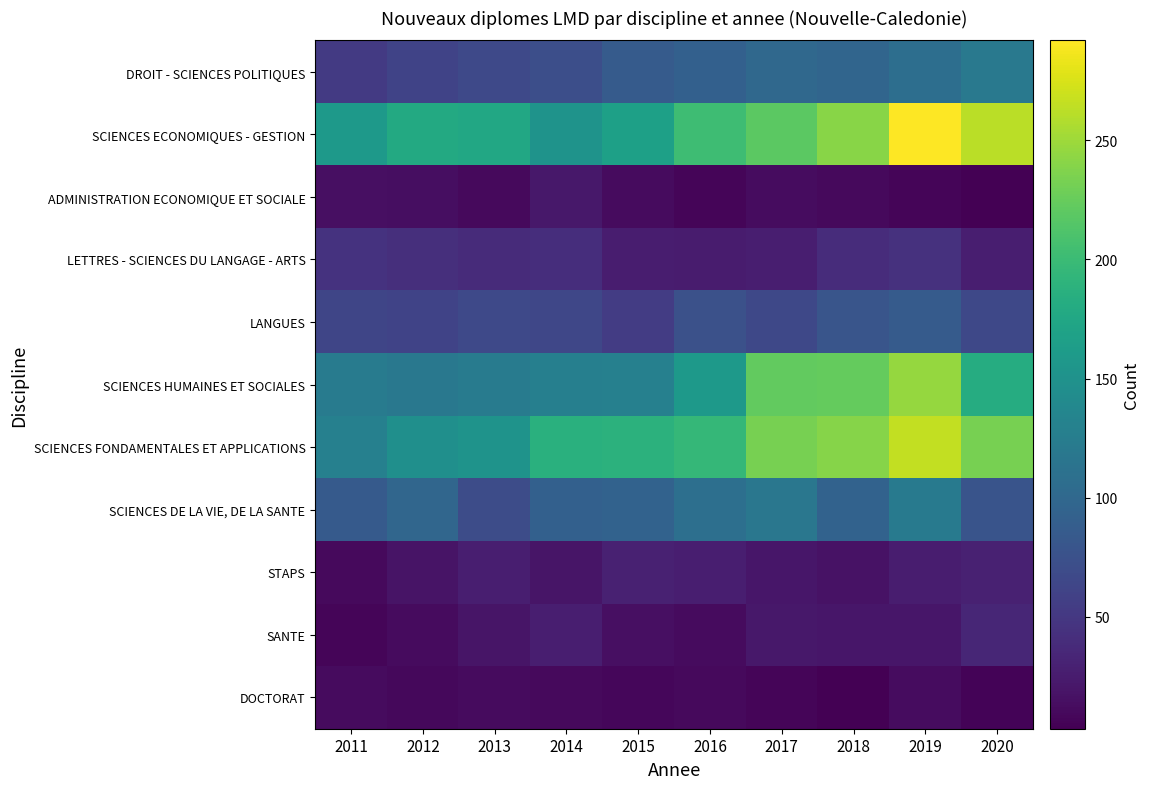

List the series in order of their peak value, lowest first.

DOCTORAT, ADMINISTRATION ECONOMIQUE ET SOCIALE, STAPS, SANTE, LETTRES - SCIENCES DU LANGAGE - ARTS, LANGUES, DROIT - SCIENCES POLITIQUES, SCIENCES DE LA VIE, DE LA SANTE, SCIENCES HUMAINES ET SOCIALES, SCIENCES FONDAMENTALES ET APPLICATIONS, SCIENCES ECONOMIQUES - GESTION